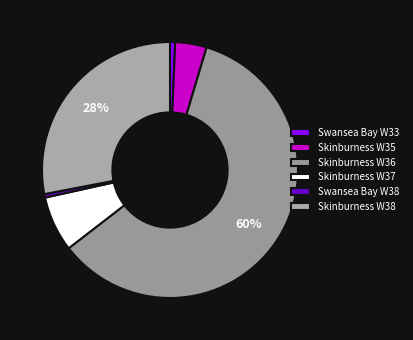

How many slices are in this pie chart?

6